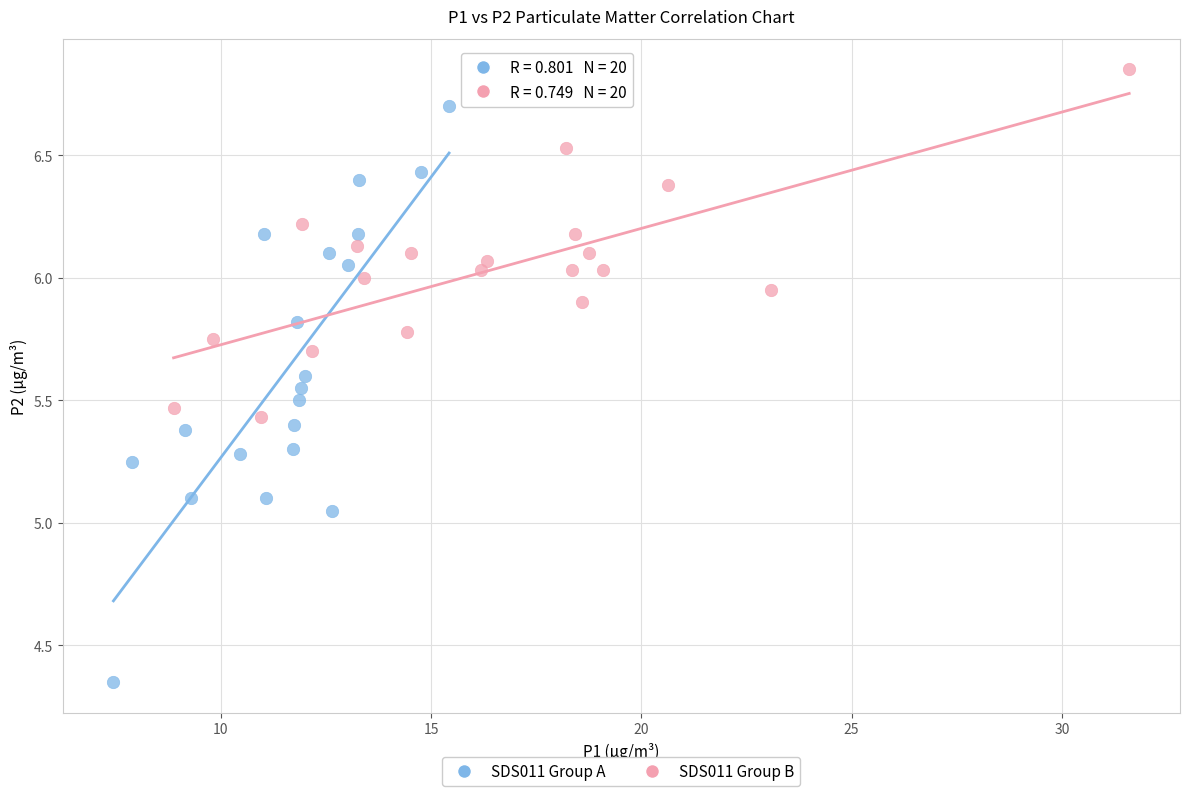

Which series has the widest spread of Y values?

SDS011 Group A